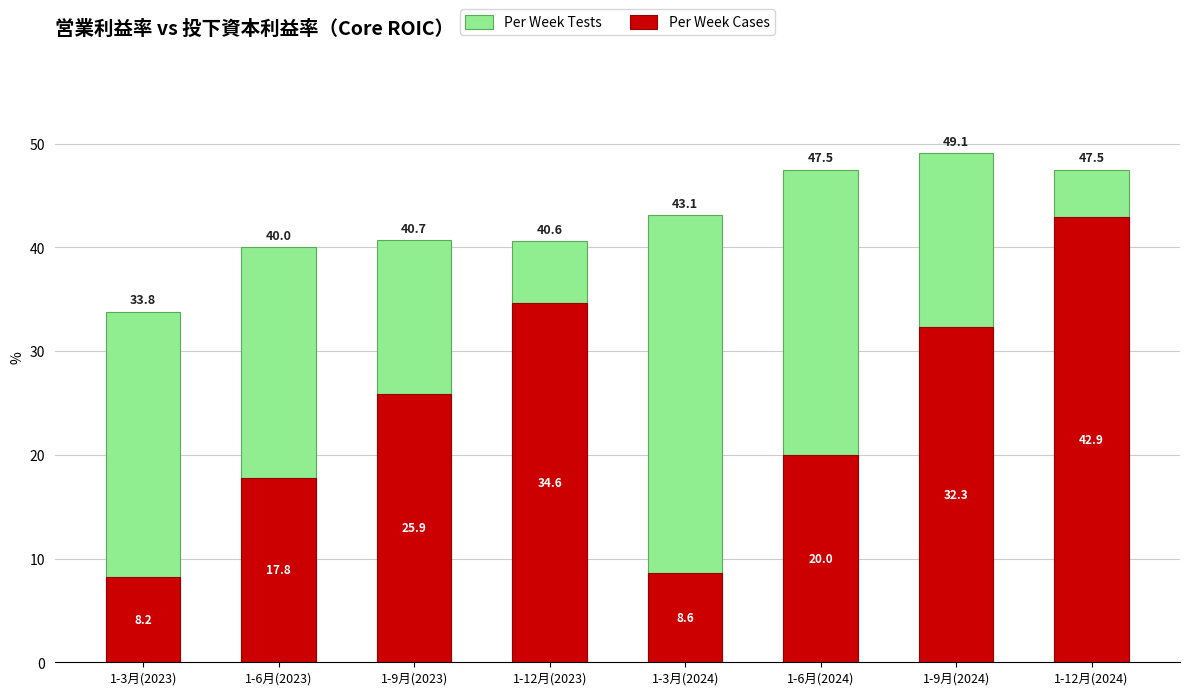

At how many categories does at least one series exceed 39?

7